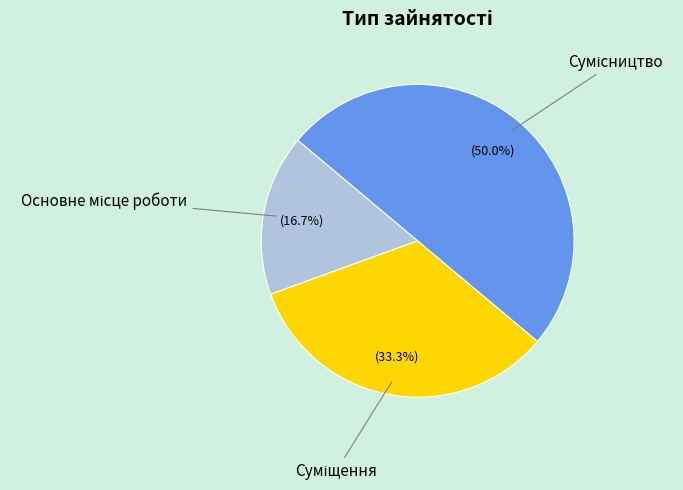

Which slice is the smallest?

Основне місце роботи